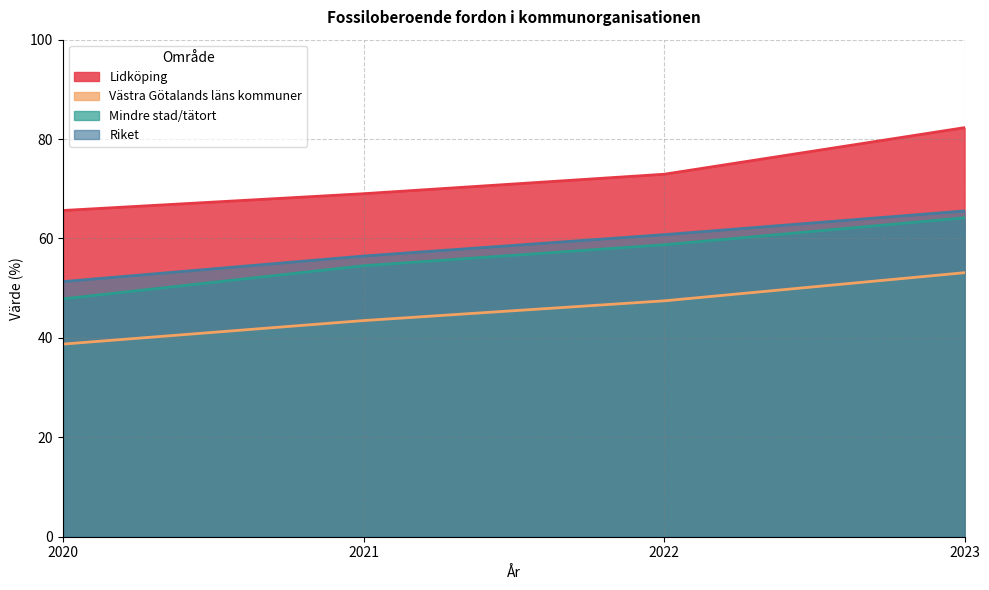

What is the smallest value displayed?

38.8